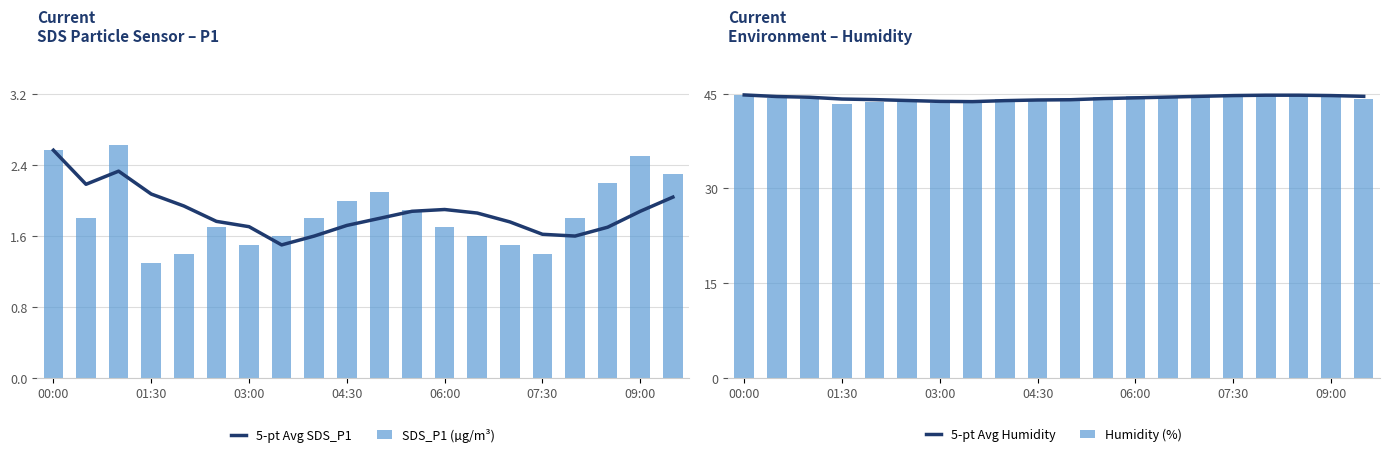

Between 00:00 and 11, which is larger?

00:00